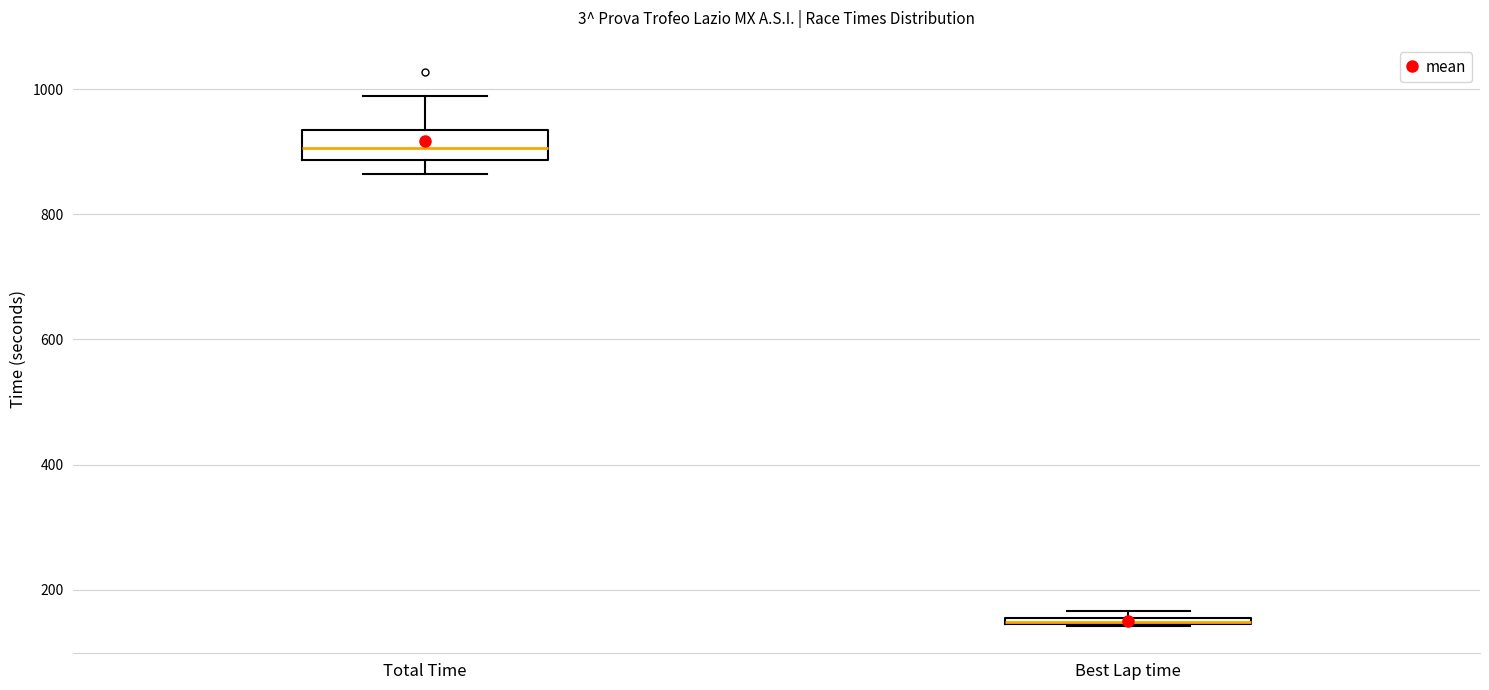

Where is the lower edge of the box for Total Time on the y-axis? The values are not printed on the chart, so give them approximately, as read against the axis.

880